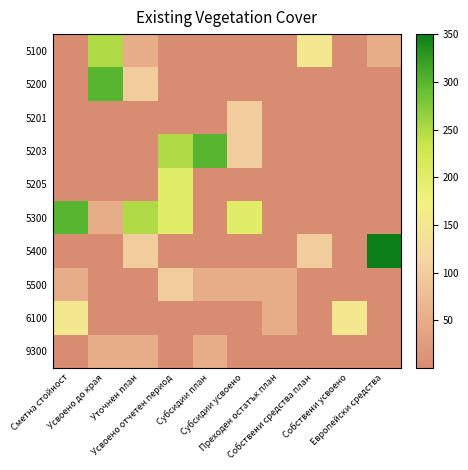

Reading left to right, transcribe all the data shown in this chart.

5100: Сметна стойност=0	Усвоено до края=250	Уточнен план=50	Усвоено отчетен период=0	Субсидии план=0	Субсидии усвоено=0	Преходен остатък план=0	Собствени средства план=150	Собствени усвоено=0	Европейски средства=50
5200: Сметна стойност=0	Усвоено до края=300	Уточнен план=100	Усвоено отчетен период=0	Субсидии план=0	Субсидии усвоено=0	Преходен остатък план=0	Собствени средства план=0	Собствени усвоено=0	Европейски средства=0
5201: Сметна стойност=0	Усвоено до края=0	Уточнен план=0	Усвоено отчетен период=0	Субсидии план=0	Субсидии усвоено=100	Преходен остатък план=0	Собствени средства план=0	Собствени усвоено=0	Европейски средства=0
5203: Сметна стойност=0	Усвоено до края=0	Уточнен план=0	Усвоено отчетен период=250	Субсидии план=300	Субсидии усвоено=100	Преходен остатък план=0	Собствени средства план=0	Собствени усвоено=0	Европейски средства=0
5205: Сметна стойност=0	Усвоено до края=0	Уточнен план=0	Усвоено отчетен период=200	Субсидии план=0	Субсидии усвоено=0	Преходен остатък план=0	Собствени средства план=0	Собствени усвоено=0	Европейски средства=0
5300: Сметна стойност=300	Усвоено до края=50	Уточнен план=250	Усвоено отчетен период=200	Субсидии план=0	Субсидии усвоено=200	Преходен остатък план=0	Собствени средства план=0	Собствени усвоено=0	Европейски средства=0
5400: Сметна стойност=0	Усвоено до края=0	Уточнен план=100	Усвоено отчетен период=0	Субсидии план=0	Субсидии усвоено=0	Преходен остатък план=0	Собствени средства план=100	Собствени усвоено=0	Европейски средства=350
5500: Сметна стойност=50	Усвоено до края=0	Уточнен план=0	Усвоено отчетен период=100	Субсидии план=50	Субсидии усвоено=50	Преходен остатък план=50	Собствени средства план=0	Собствени усвоено=0	Европейски средства=0
6100: Сметна стойност=150	Усвоено до края=0	Уточнен план=0	Усвоено отчетен период=0	Субсидии план=0	Субсидии усвоено=0	Преходен остатък план=50	Собствени средства план=0	Собствени усвоено=150	Европейски средства=0
9300: Сметна стойност=0	Усвоено до края=50	Уточнен план=50	Усвоено отчетен период=0	Субсидии план=50	Субсидии усвоено=0	Преходен остатък план=0	Собствени средства план=0	Собствени усвоено=0	Европейски средства=0